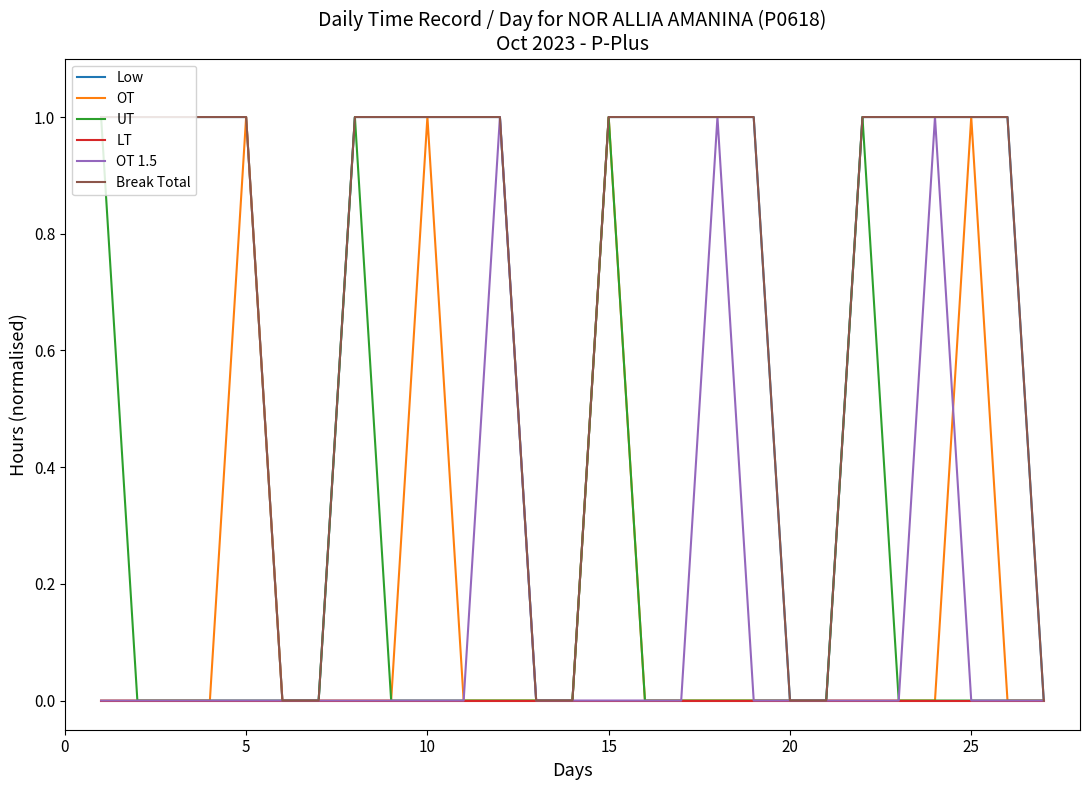

Does the chart display data point markers on the line(s)?

No